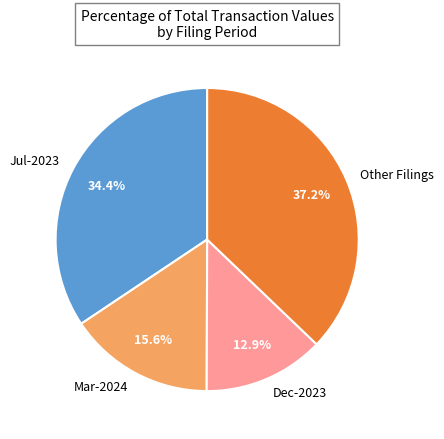

Is there any slice that represents more than half of the pie?

No